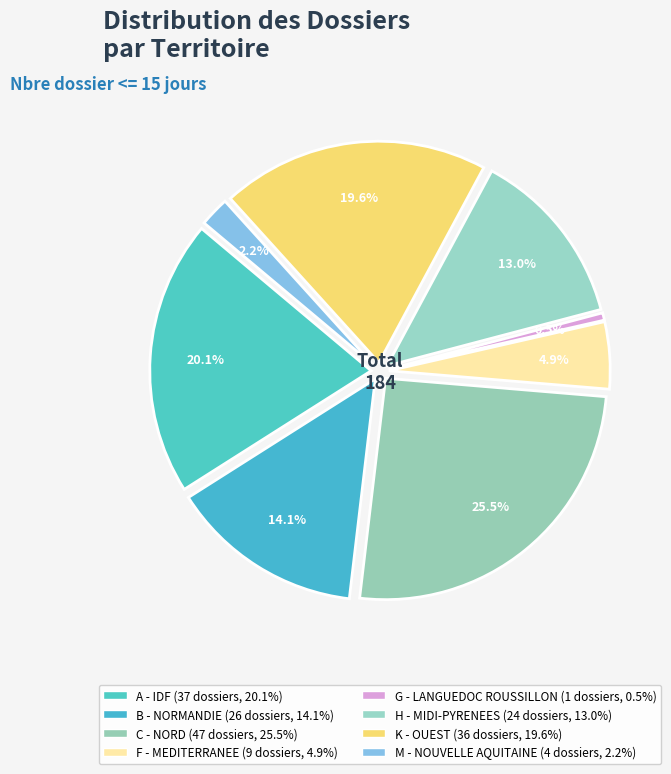

How many segments does this pie chart have?

8